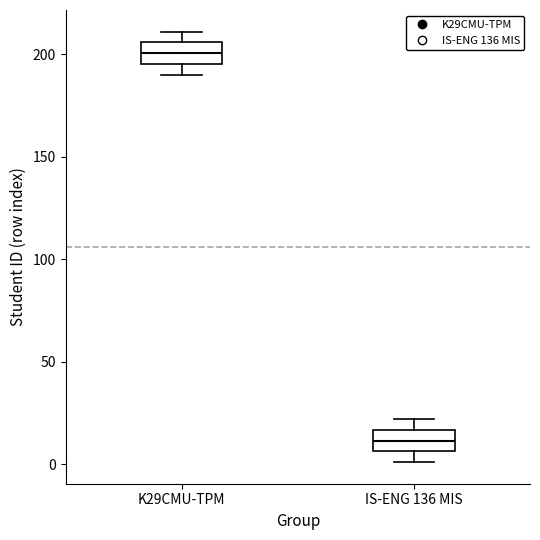

Where does the upper whisker of the box for K29CMU-TPM end on the y-axis? The values are not printed on the chart, so give them approximately, as read against the axis.

210